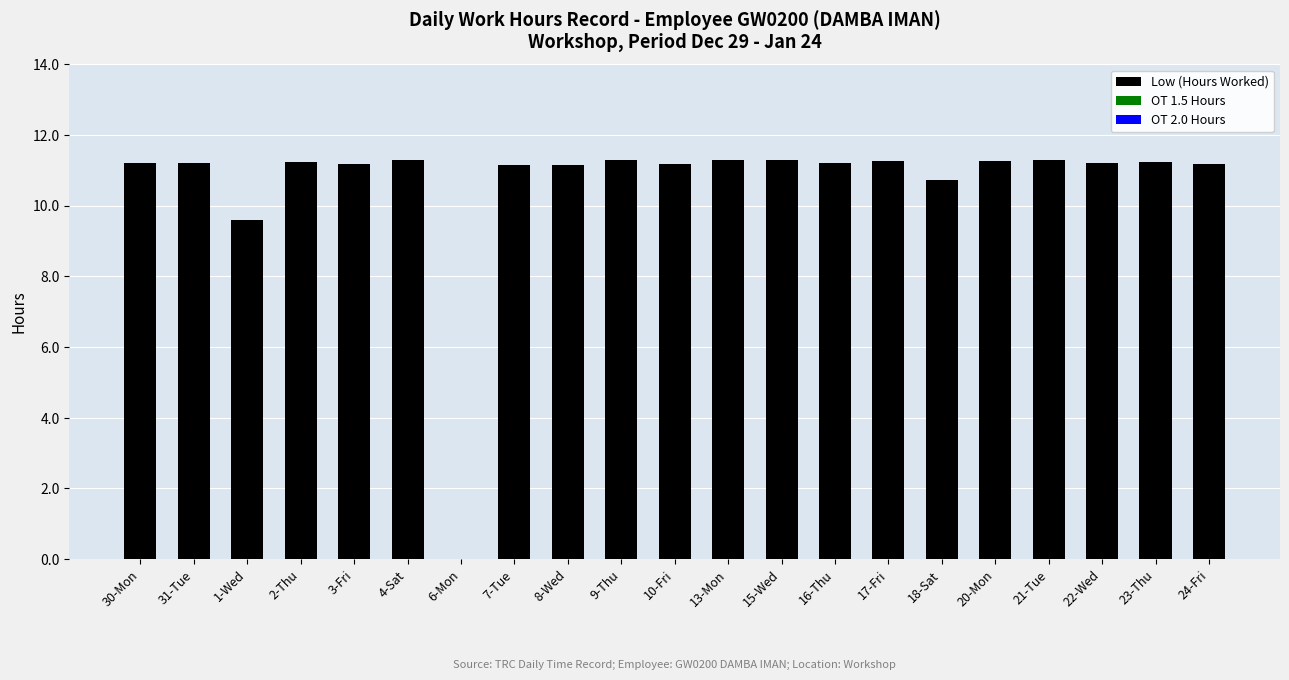

Is it true that the value at 22-Wed is 11.2?

True